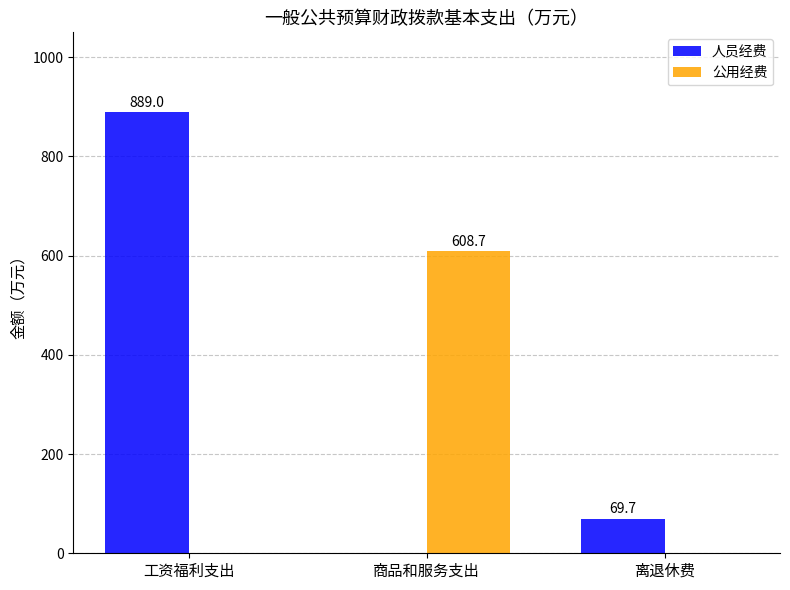

Which series has the widest spread of values?

人员经费